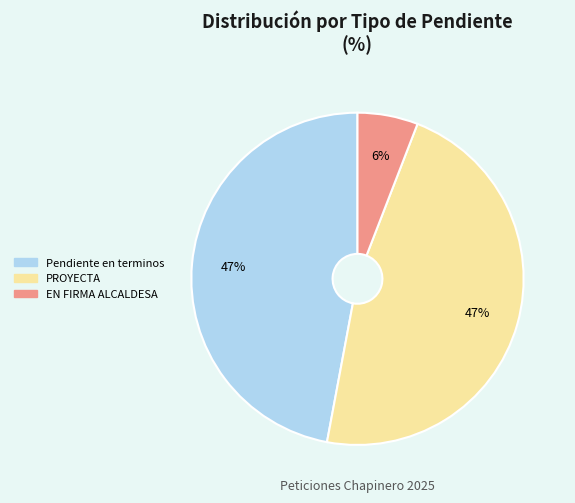

To the nearest percent, what is the average slice percentage?

33%